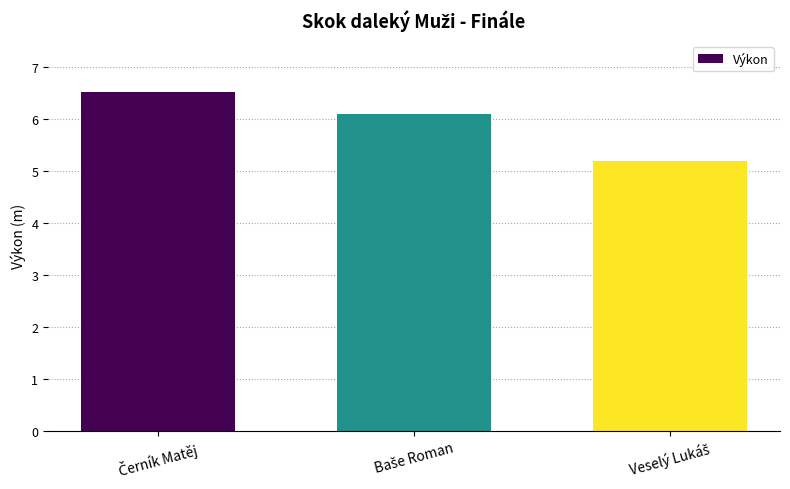

Count the number of data series in this chart.

1